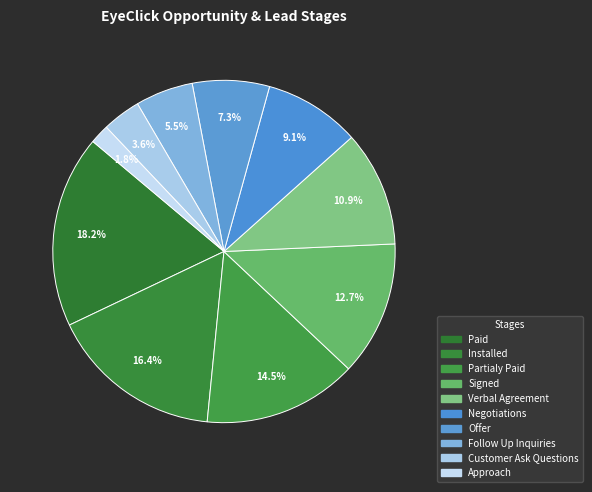

The Paid slice represents 18% of the pie. True or false?

True